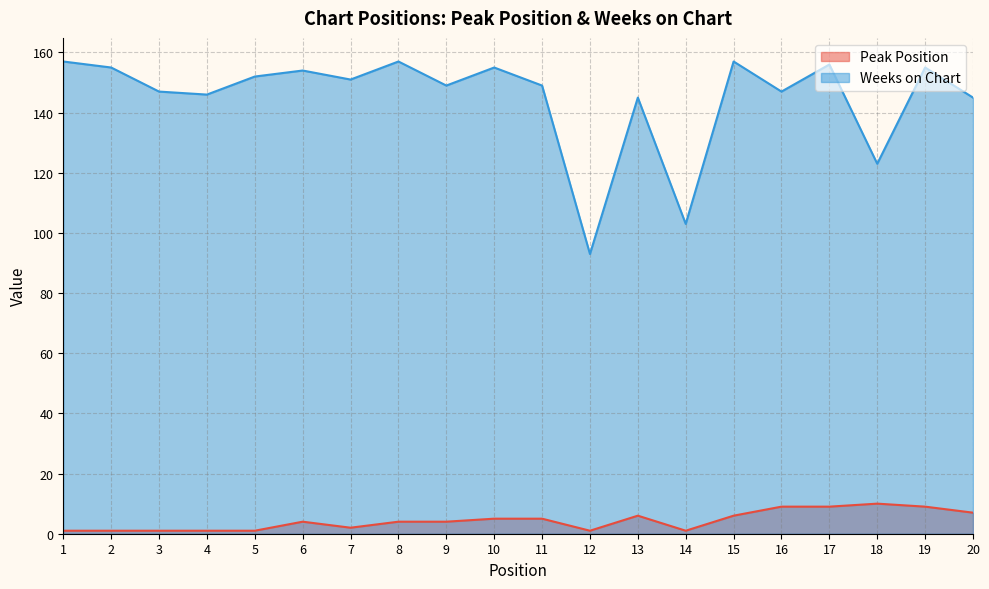

List the labels in order of Weeks on Chart value, smallest first.

12, 14, 18, 13, 20, 4, 3, 16, 9, 11, 7, 5, 6, 2, 10, 19, 17, 1, 8, 15